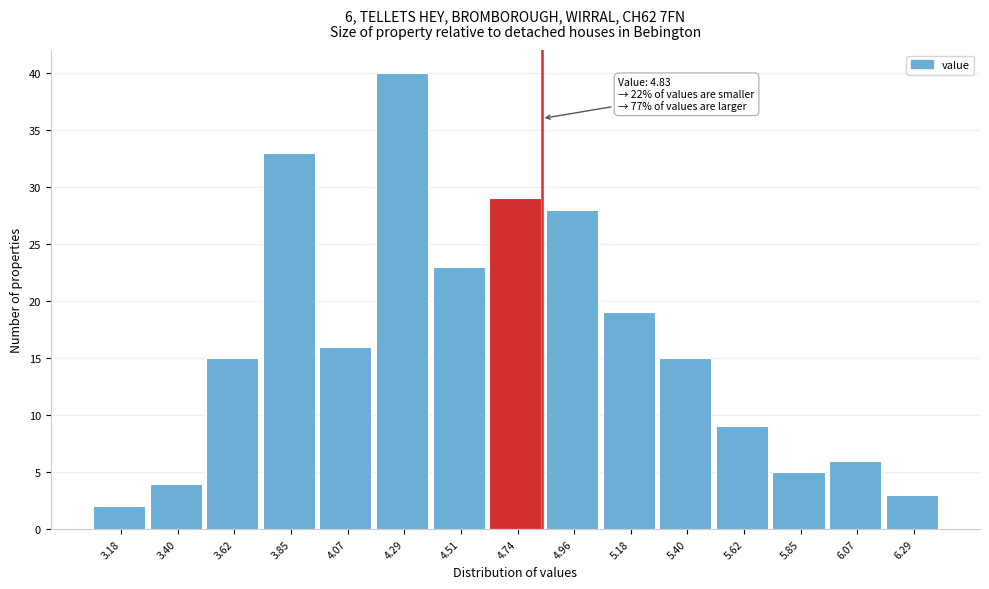

Over which range of the x-axis is the bar tallest?

4.20 to 4.40